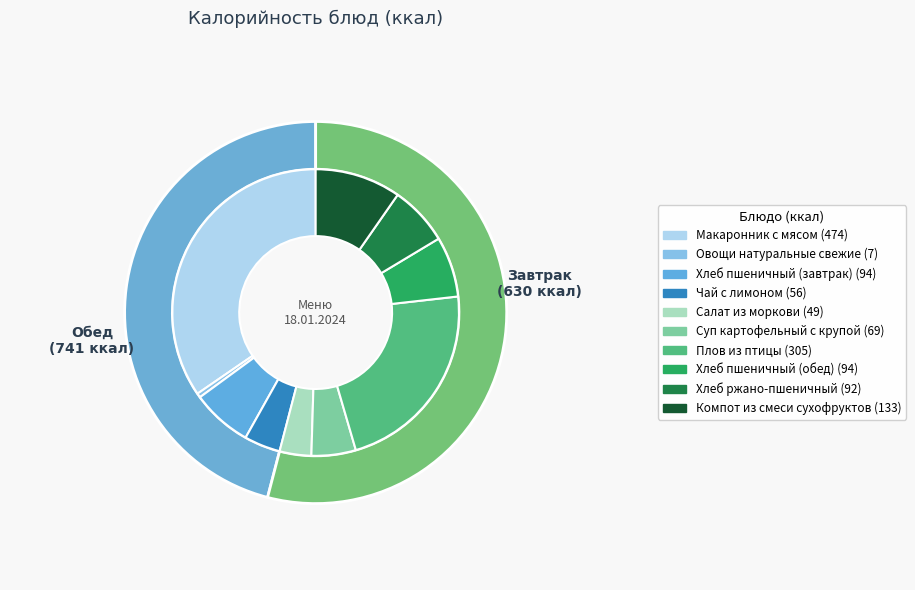

Does any single category account for the majority?

No